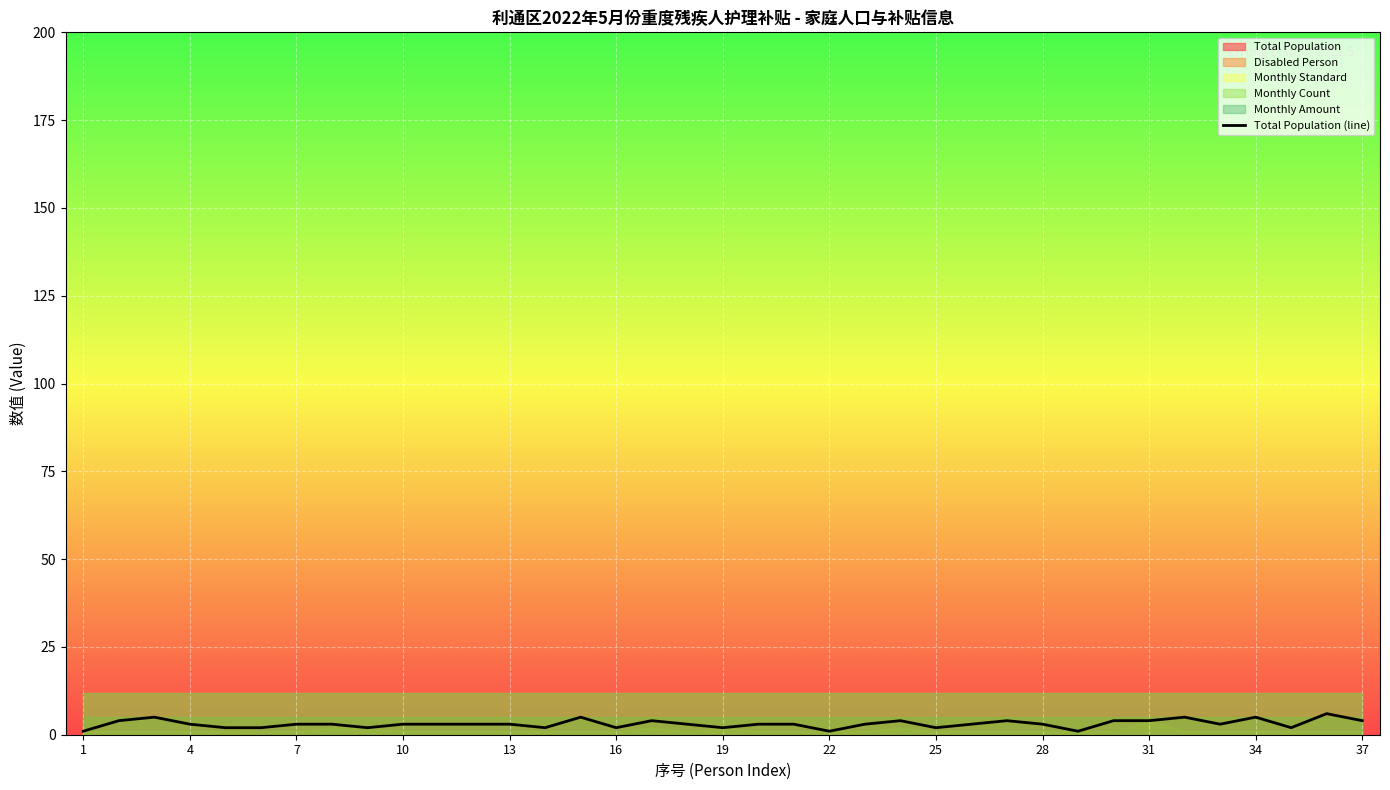

Which category has the lowest value across all series?

1